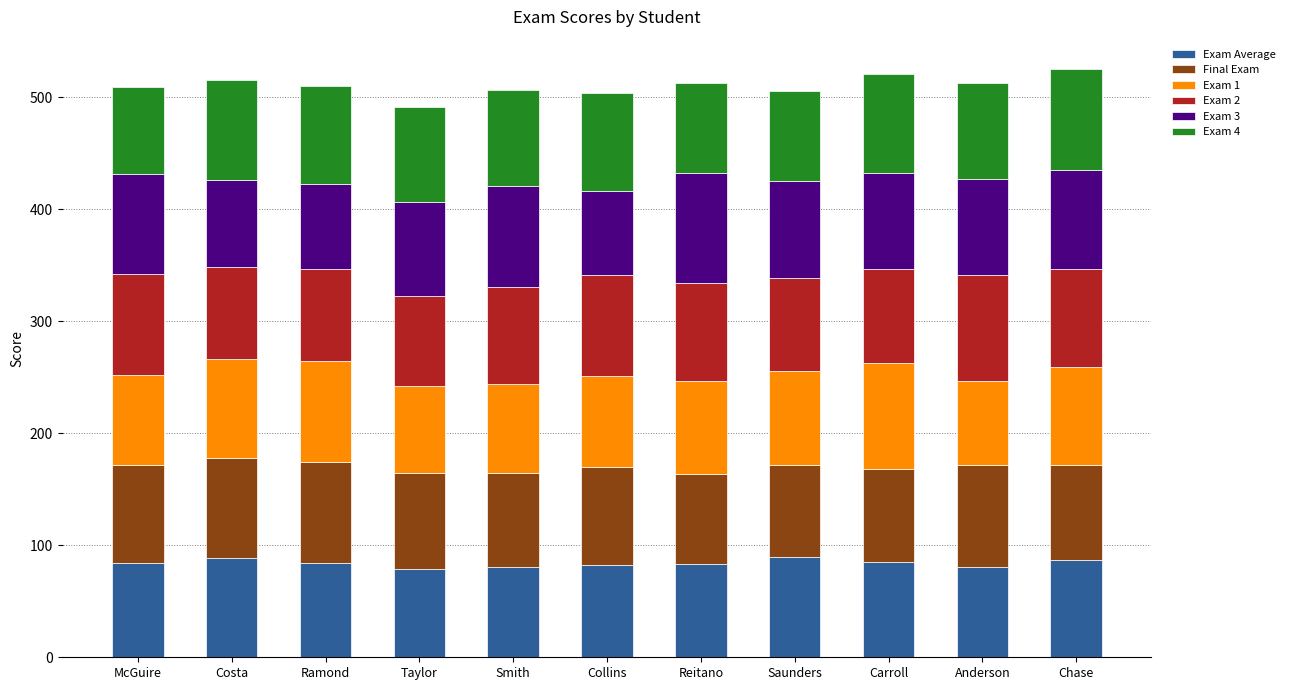

What is the total value across all series at Reitano?

512.5